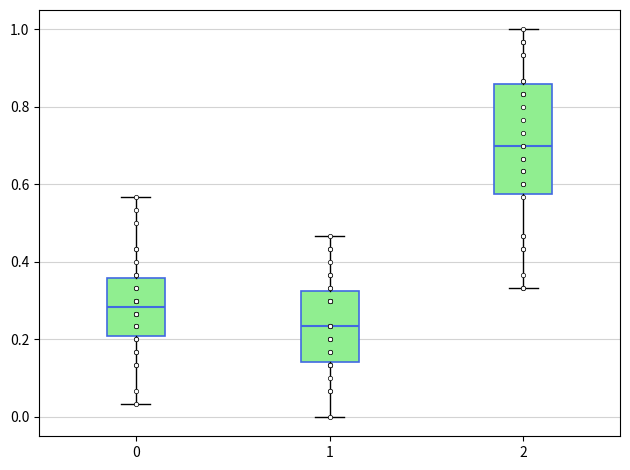

Which box's median line is the lowest?

1